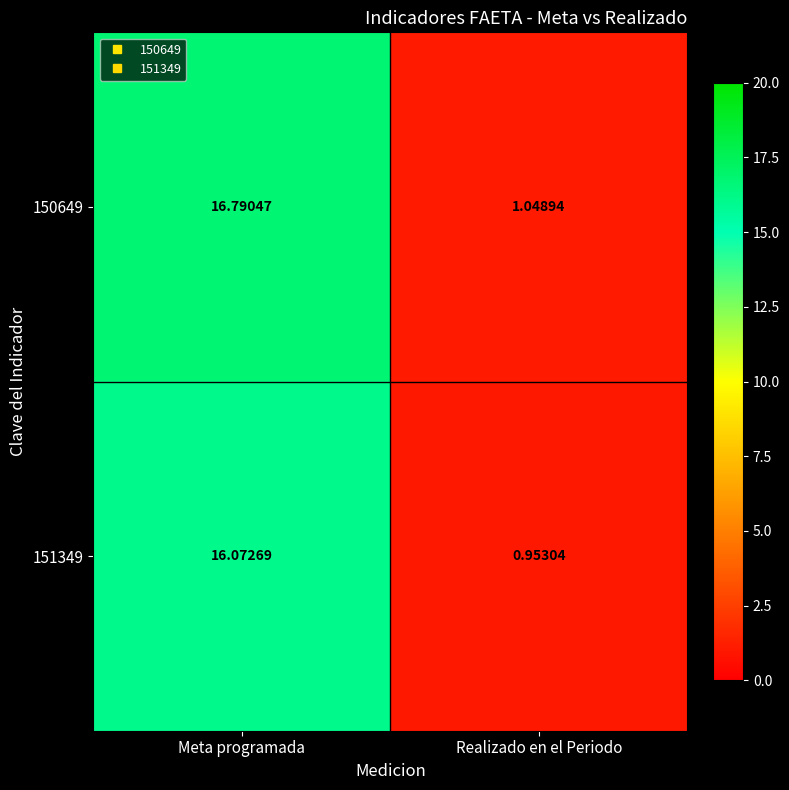

Rank the categories by 150649 value from lowest to highest.

Realizado en el Periodo, Meta programada